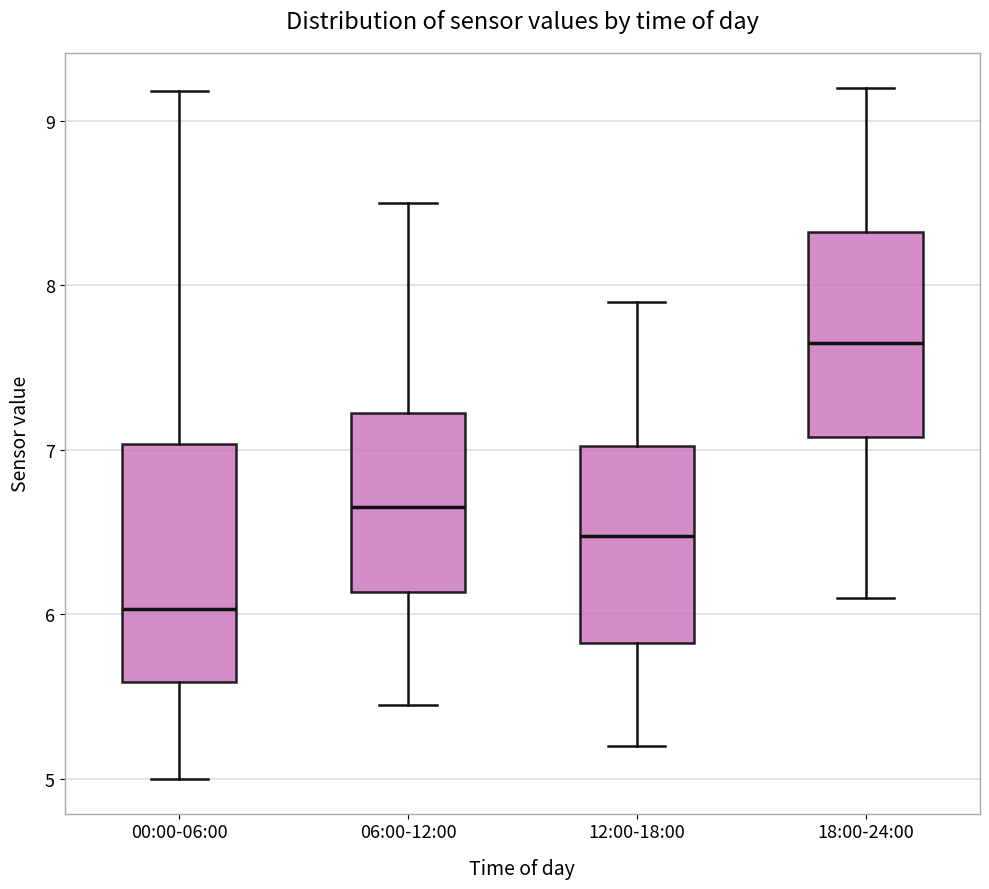

Comparing the boxes themselves (not the whiskers), which one is the tallest?

00:00-06:00